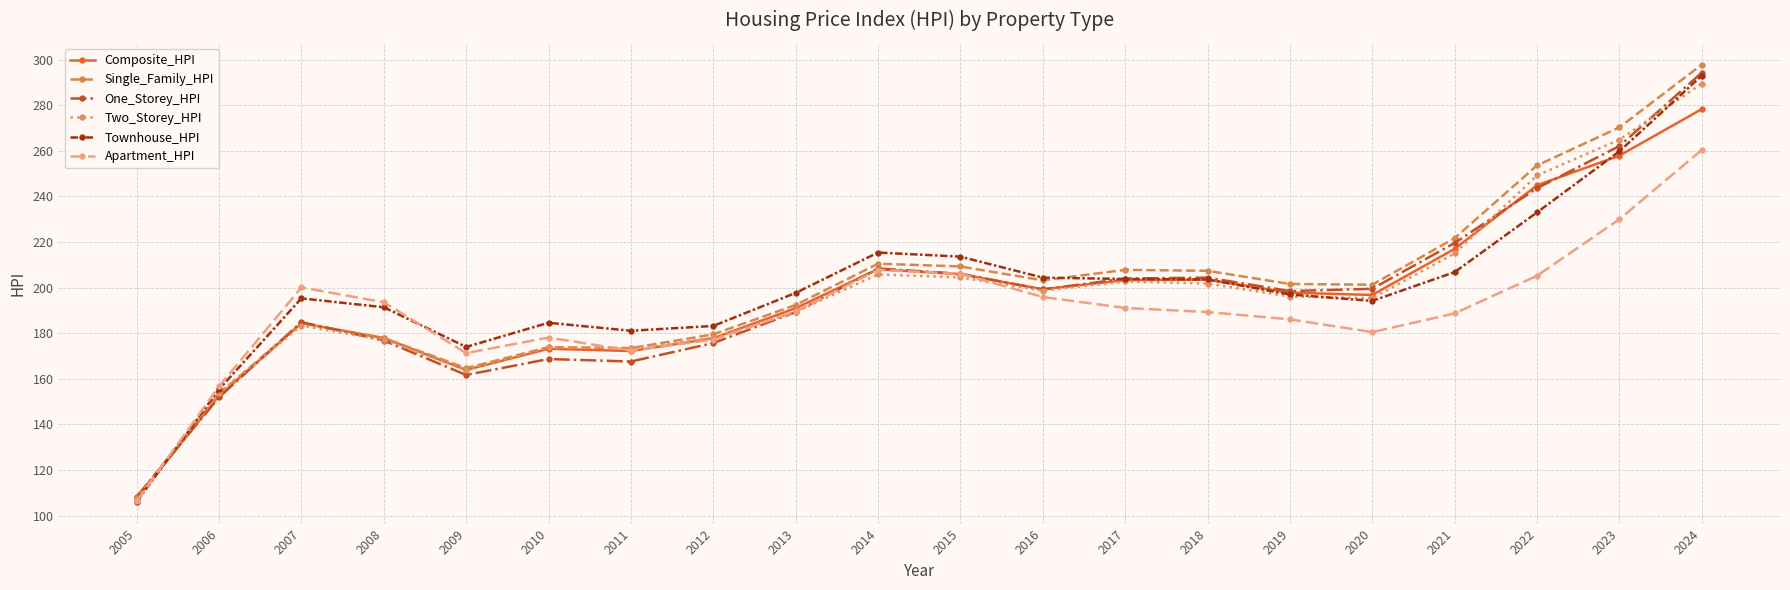

What is the total value across all series at 2016?

1200.7